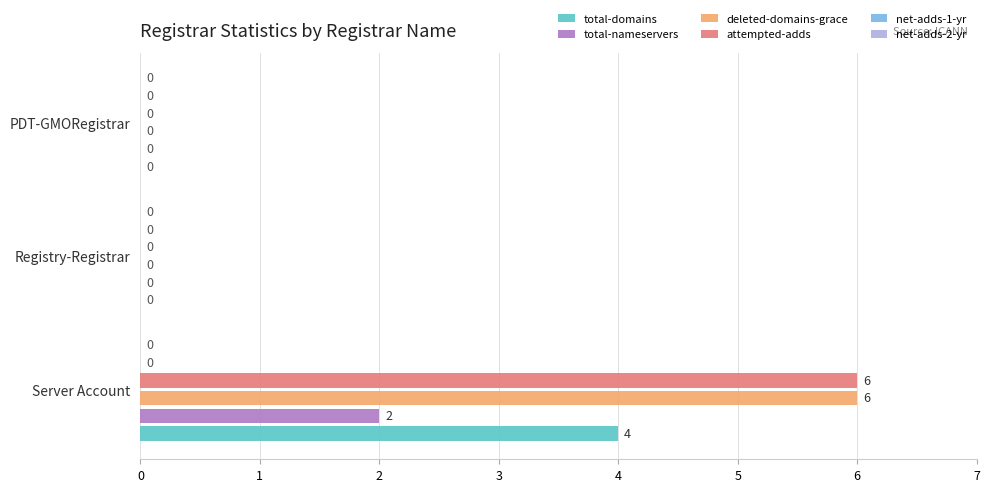

What is the sum of all attempted-adds values?

6